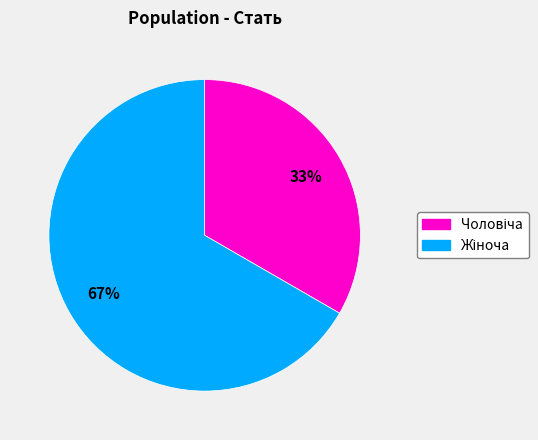

Does any single category account for the majority?

Yes